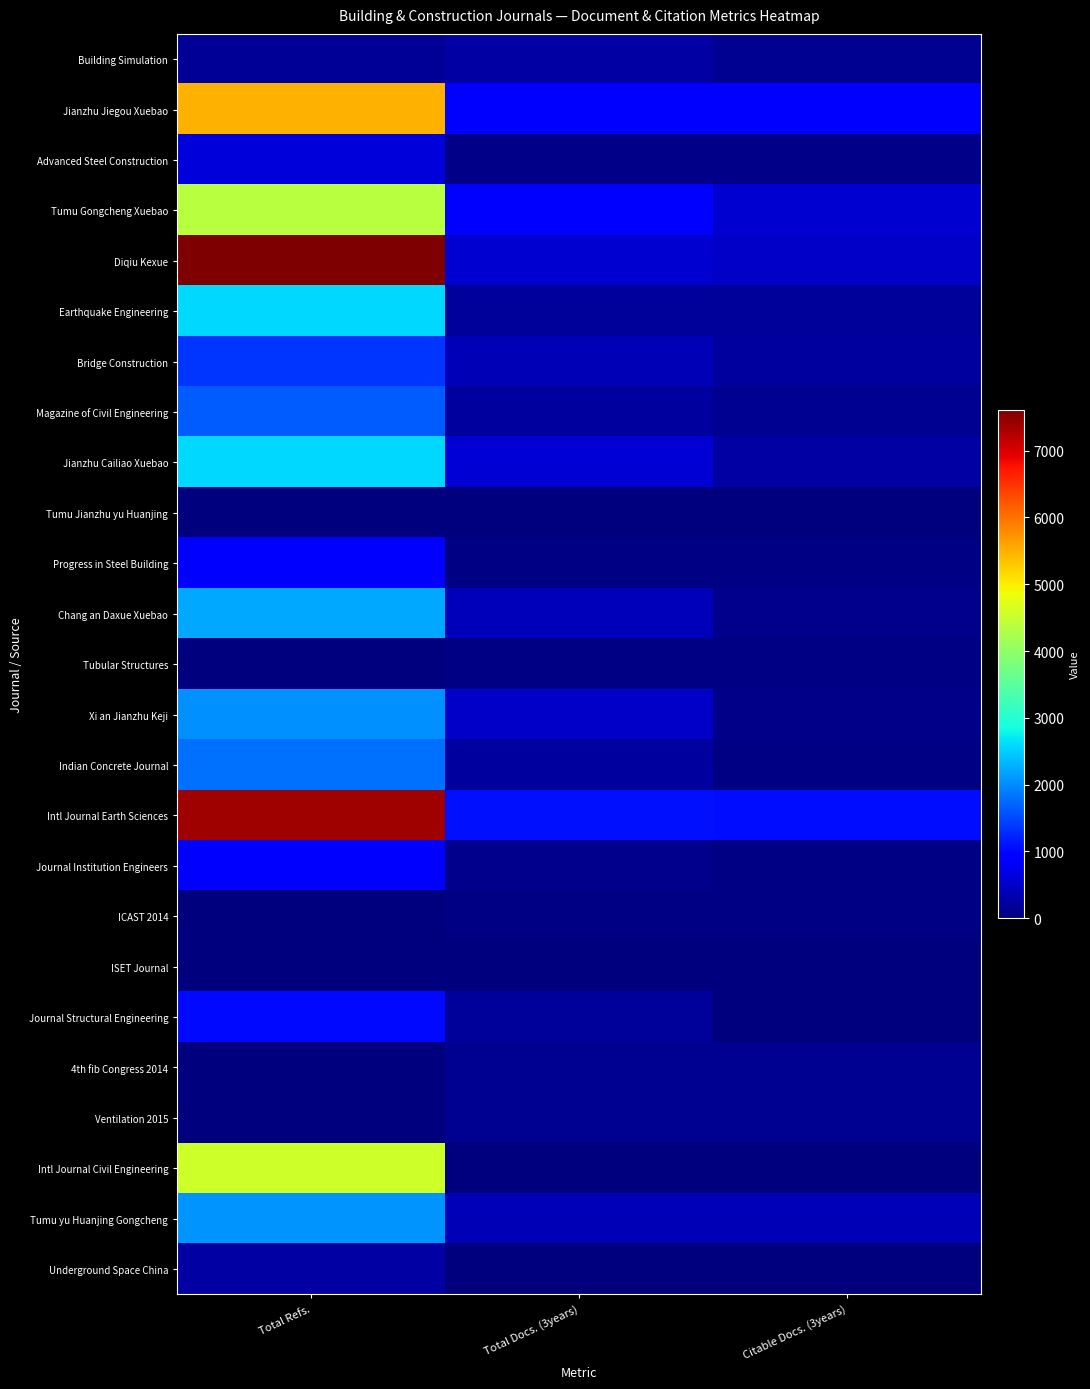

Which series has the largest range (max minus min)?

Diqiu Kexue